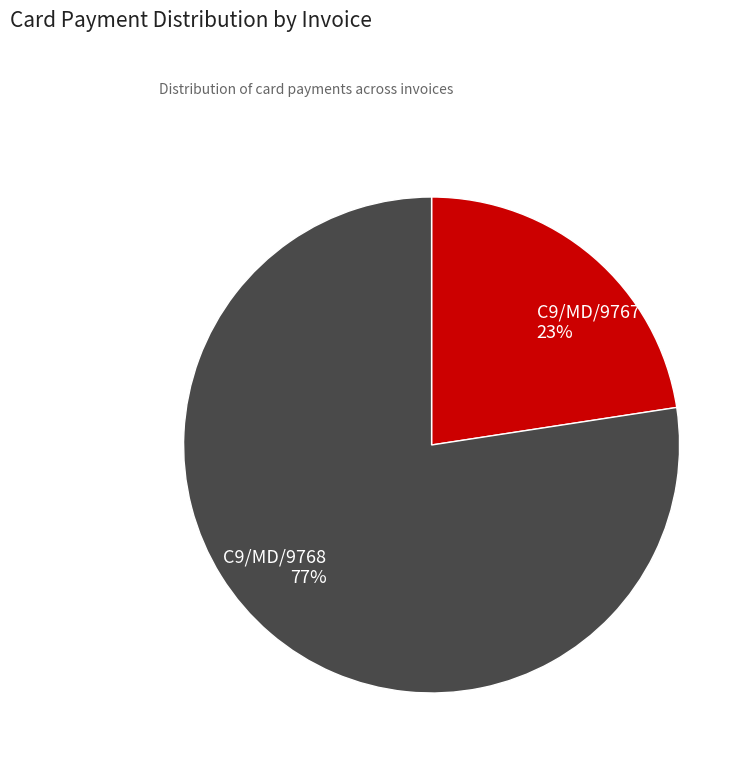

Which slice is the smallest?

C9/MD/9767